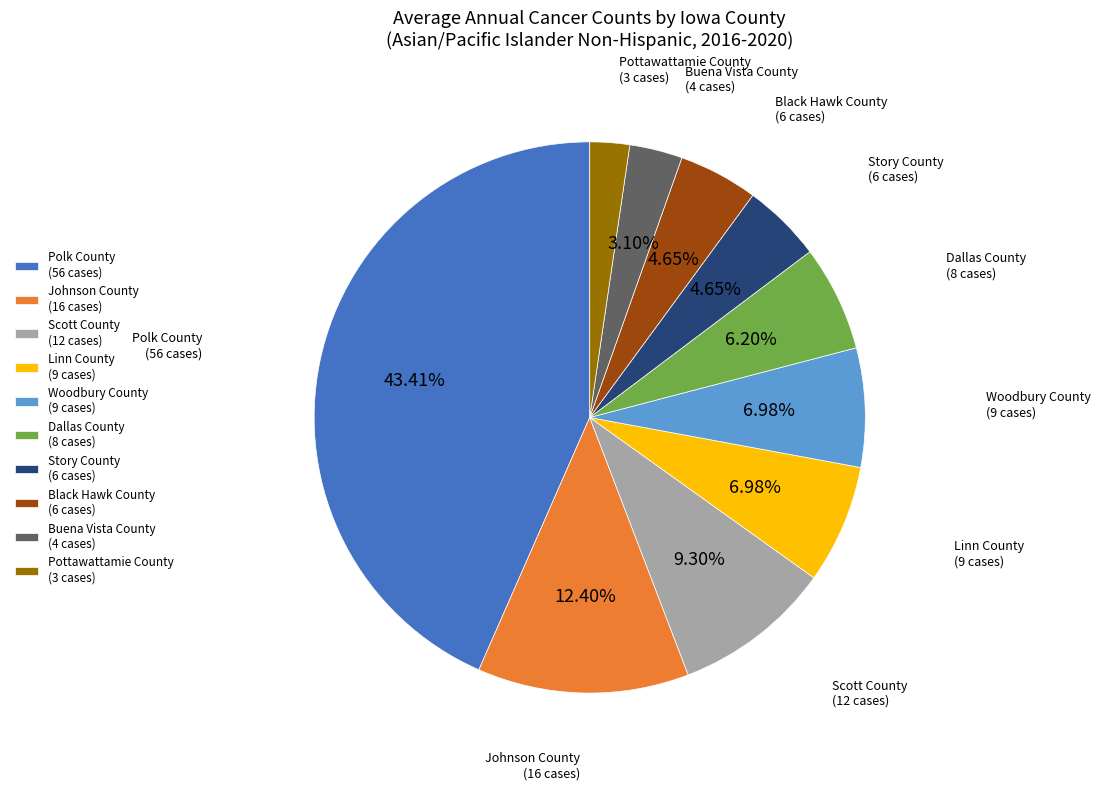

Is it true that Dallas County is 6% of the pie?

True